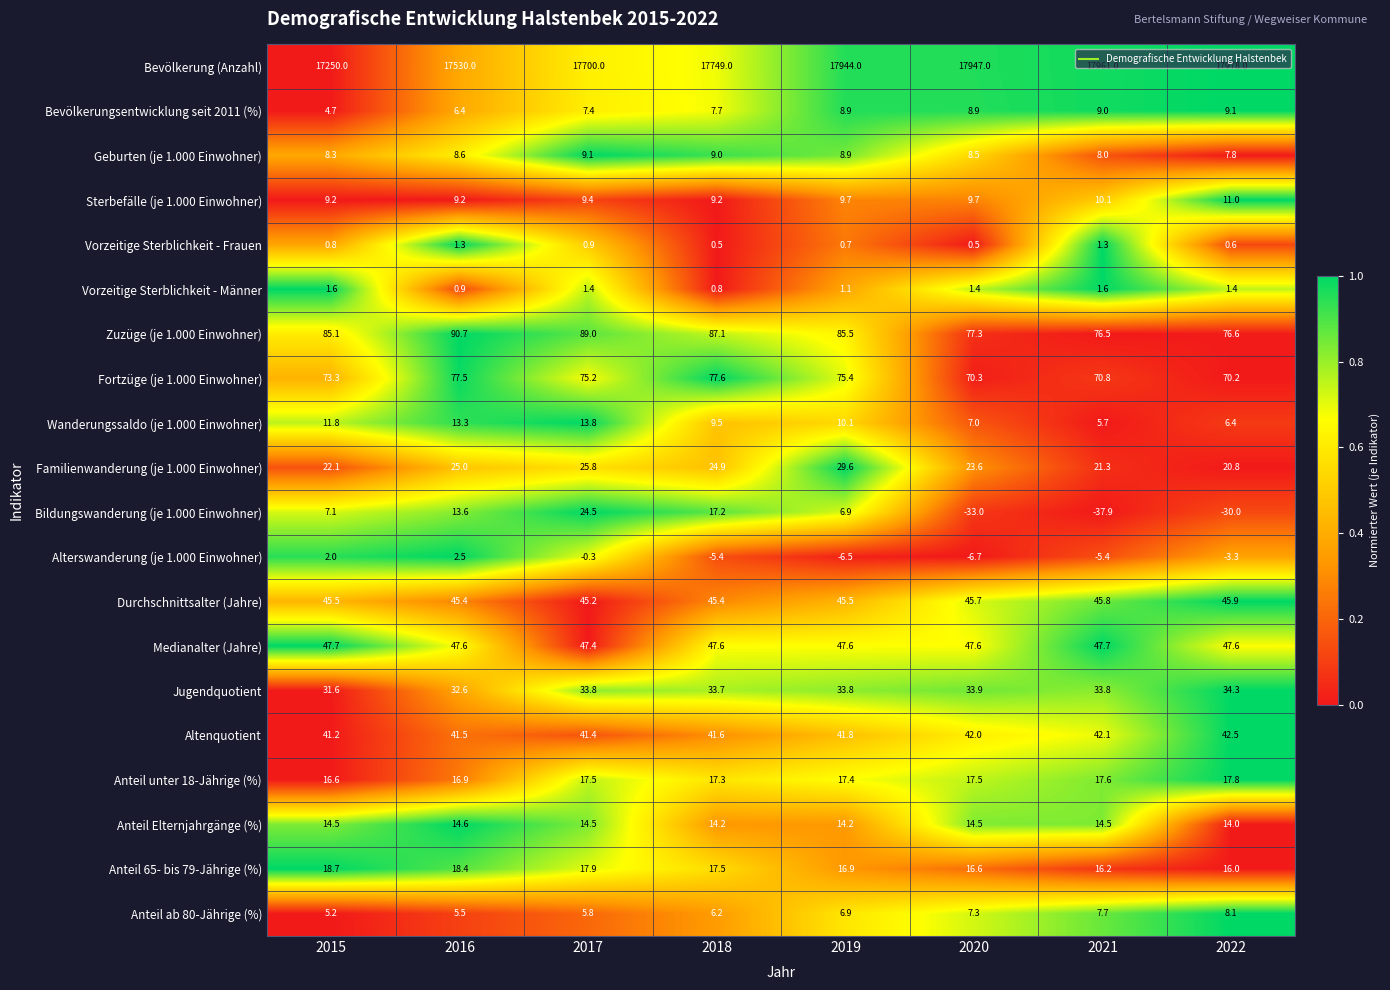

What is the approximate value of Vorzeitige Sterblichkeit - Männer at 2021?

1.6